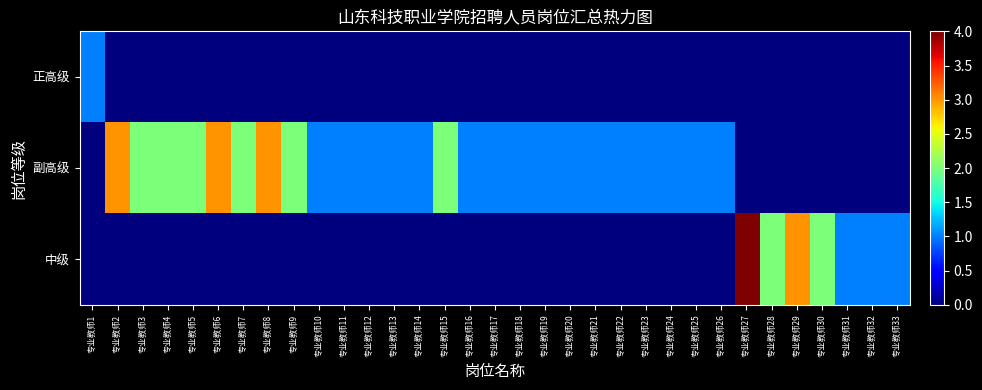

Between 专业教师16 and 专业教师30, which is larger?

专业教师16